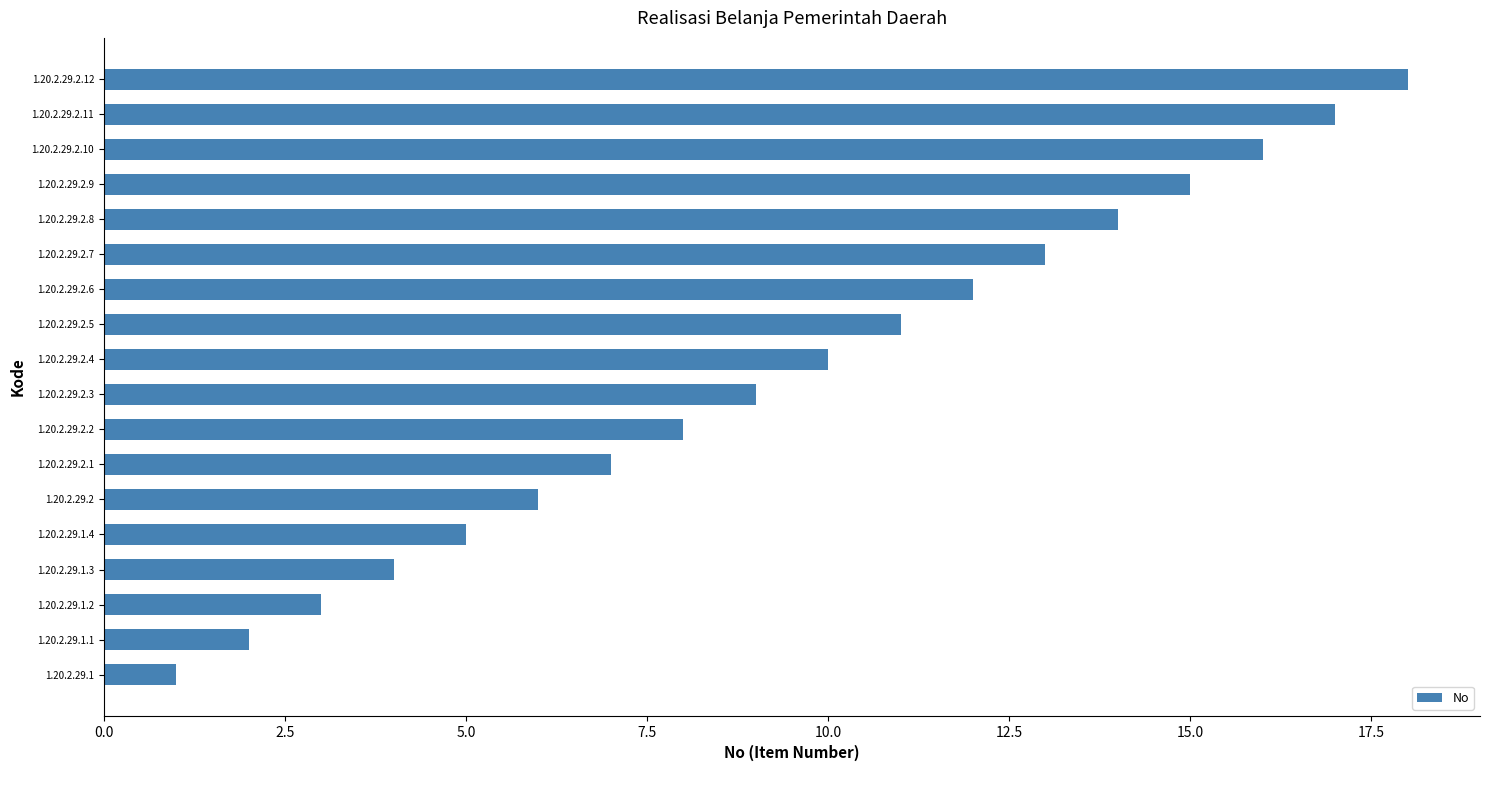

What is the maximum value shown in the chart?

18